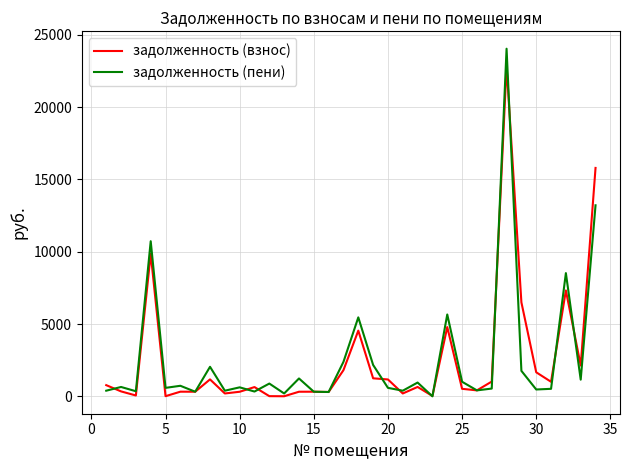

Which series has the largest range (max minus min)?

задолженность (пени)